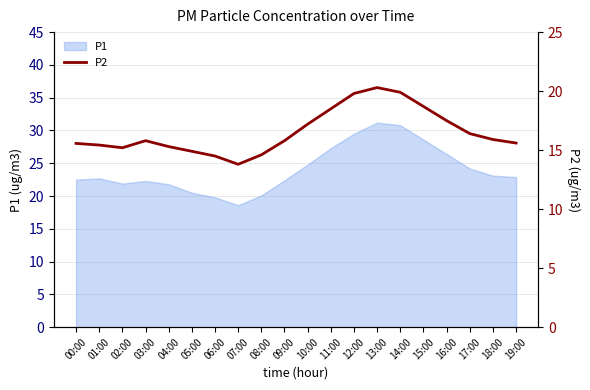

What is the minimum value shown in the chart?

13.8